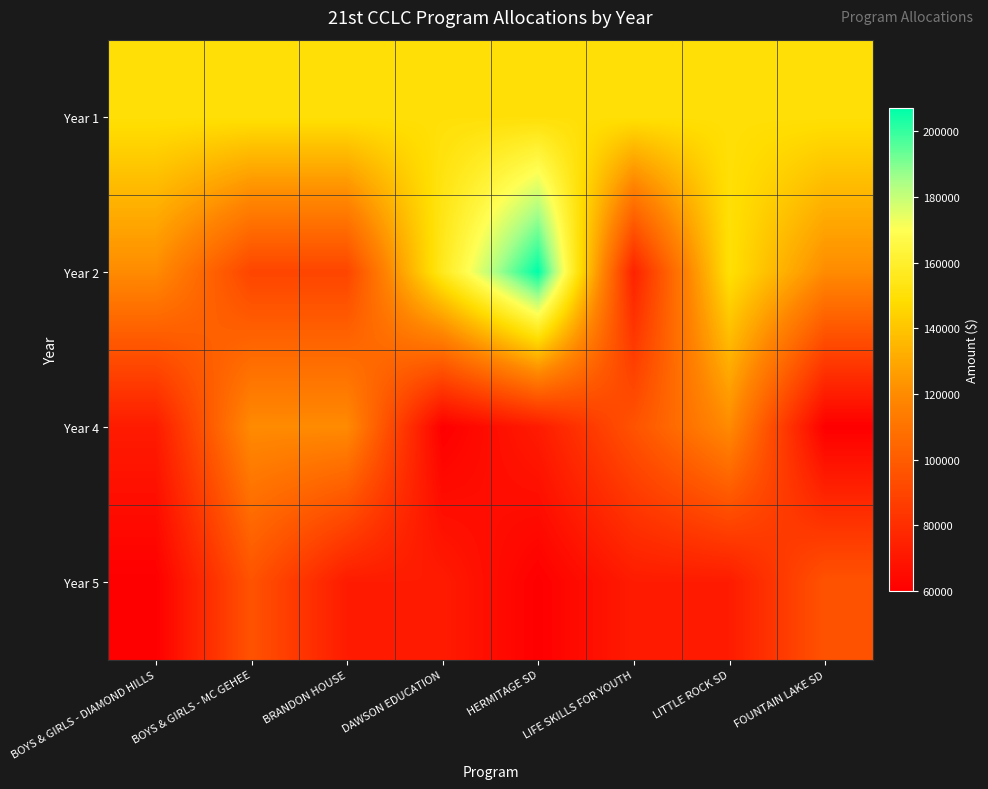

What is the difference between the highest and lowest values at BRANDON HOUSE?

78000